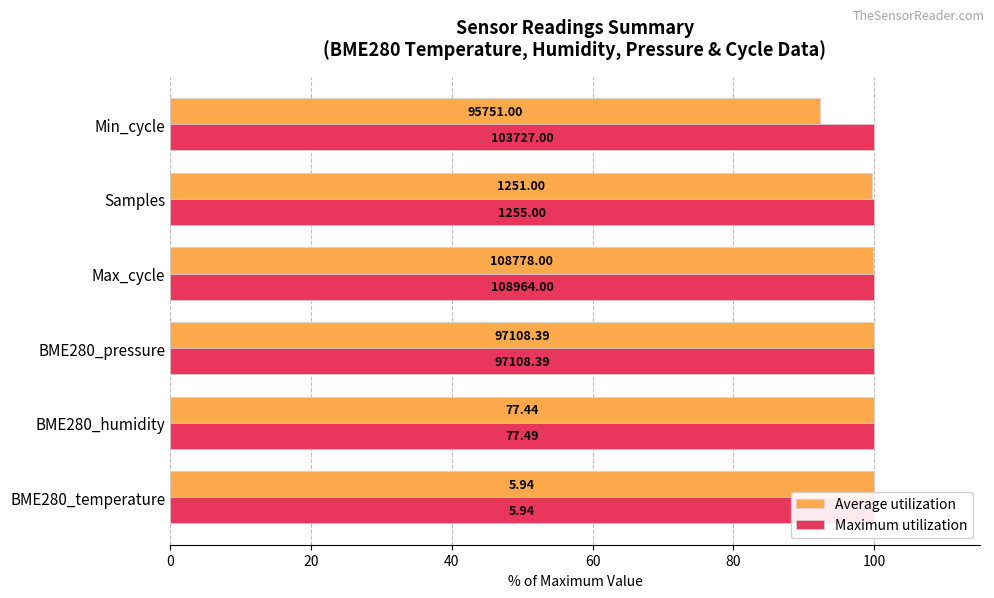

How many bars are there in total?

12